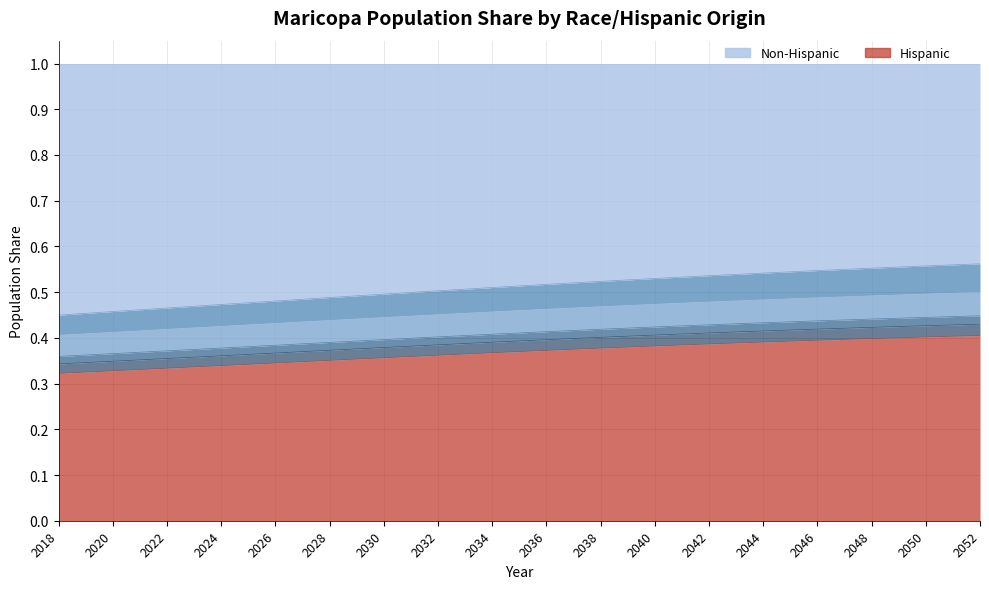

Reading left to right, list all the values displayed in this chart.

Hispanic: 0.3	0.3	0.3	0.3	0.3	0.4	0.4	0.4	0.4	0.4	0.4	0.4	0.4	0.4	0.4	0.4	0.4	0.4
Non-Hisp White: 0.4	0.5	0.5	0.5	0.5	0.5	0.5	0.5	0.5	0.5	0.5	0.5	0.5	0.5	0.5	0.6	0.6	0.6
Non-Hisp Black: 0.4	0.4	0.4	0.4	0.4	0.4	0.4	0.5	0.5	0.5	0.5	0.5	0.5	0.5	0.5	0.5	0.5	0.5
Non-Hisp Asian: 0.4	0.4	0.4	0.4	0.4	0.4	0.4	0.4	0.4	0.4	0.4	0.4	0.4	0.4	0.4	0.4	0.4	0.4
Non-Hisp Native: 0.3	0.3	0.4	0.4	0.4	0.4	0.4	0.4	0.4	0.4	0.4	0.4	0.4	0.4	0.4	0.4	0.4	0.4